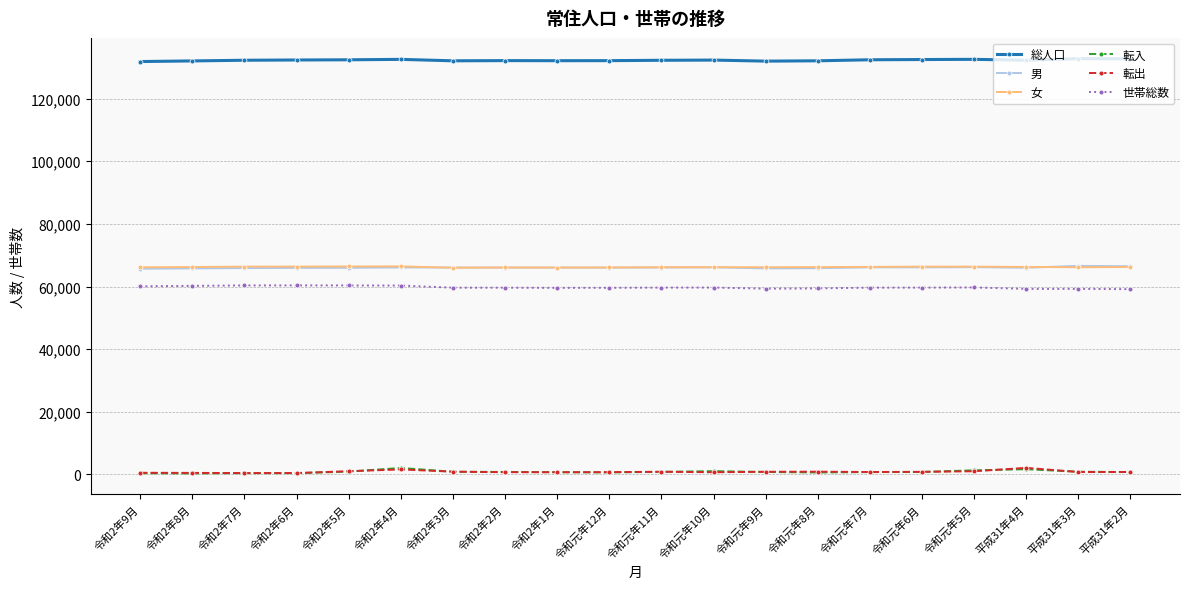

Does the chart display data point markers on the line(s)?

Yes